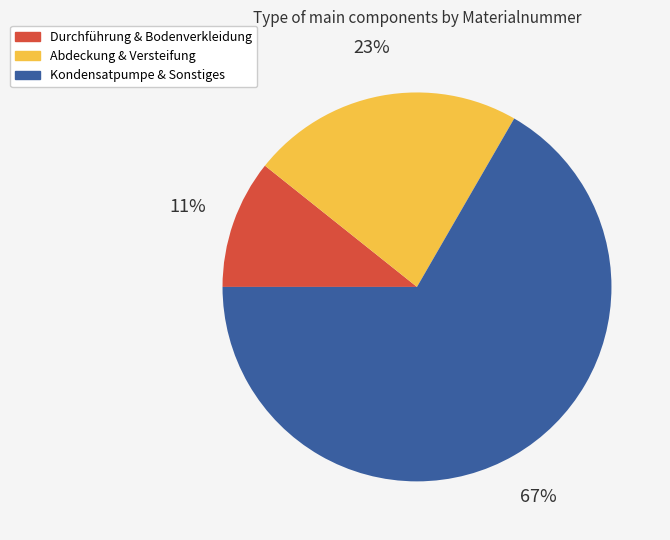

Is there any slice that represents more than half of the pie?

Yes